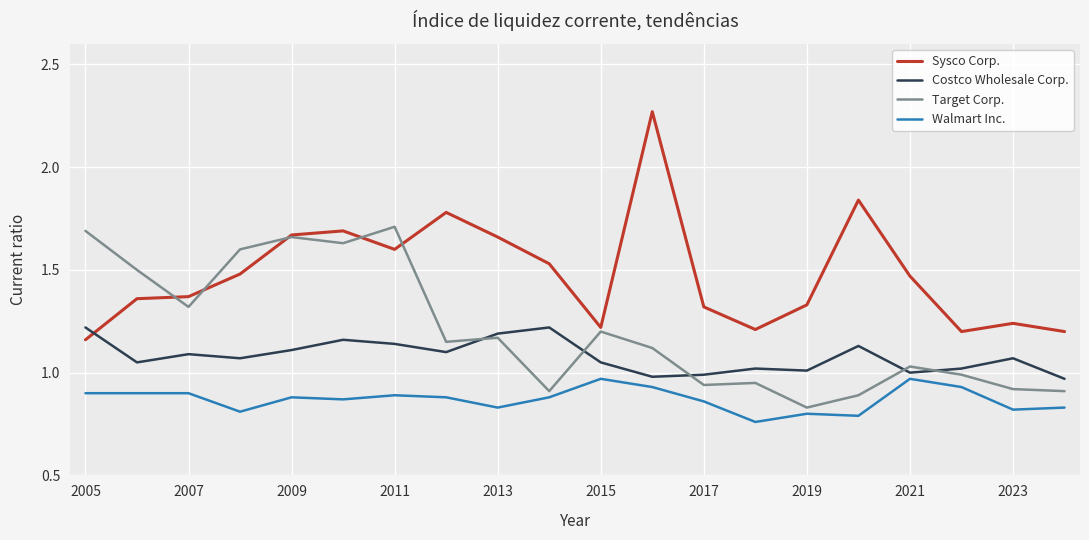

Which series has the widest spread of values?

Sysco Corp.